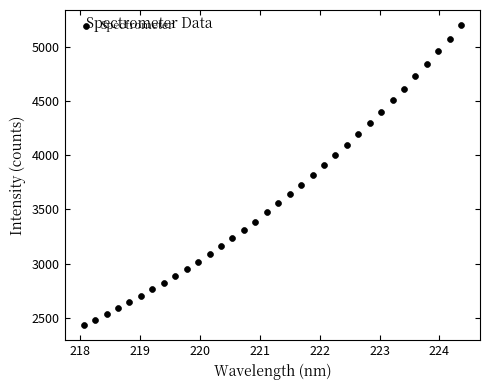

What is the range of X values (max minus min)?

6.3